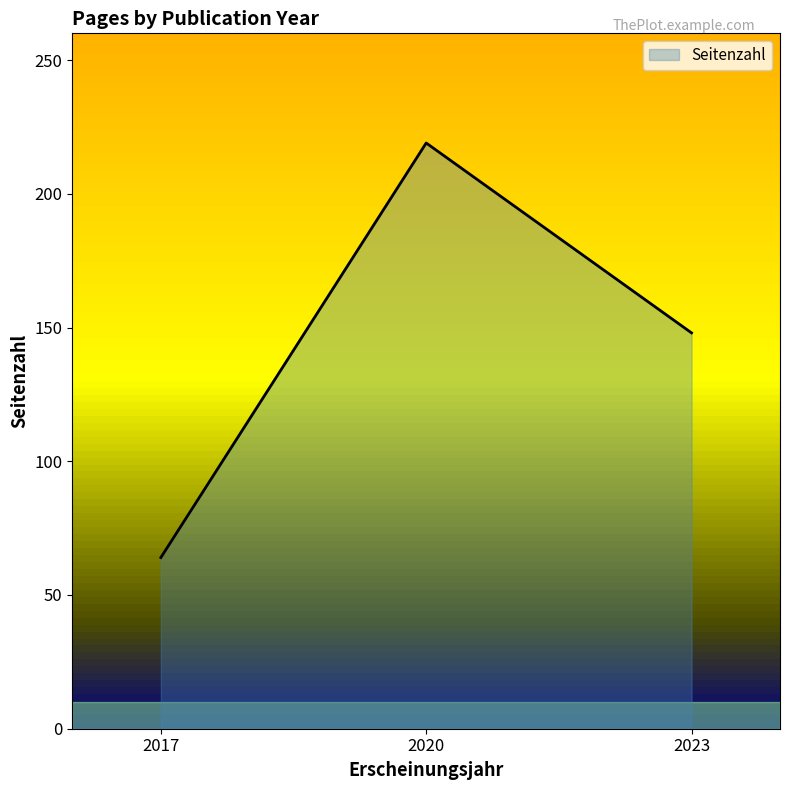

Is it true that the value at 2023 is 66?

False